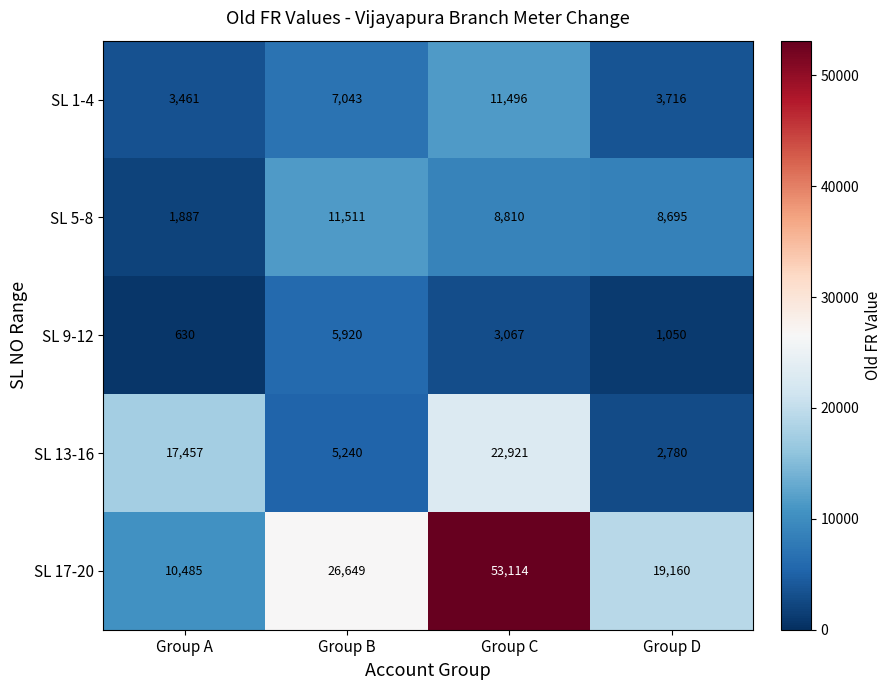

What is the total value across all series at Group A?

33920